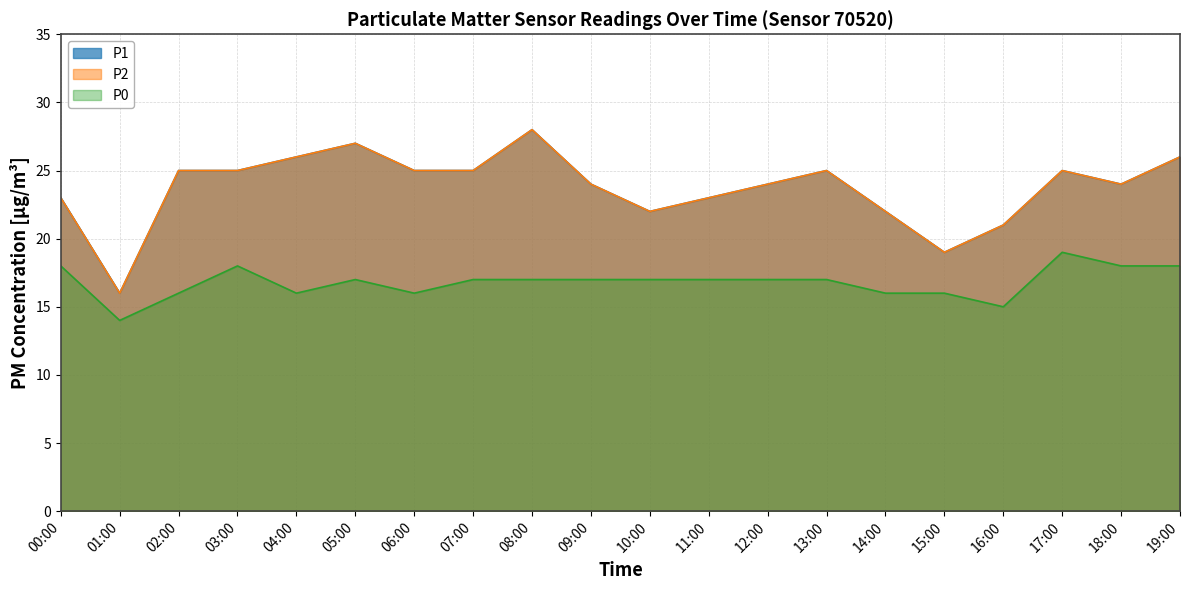

True or false: P1 and P2 cross at least once.

False